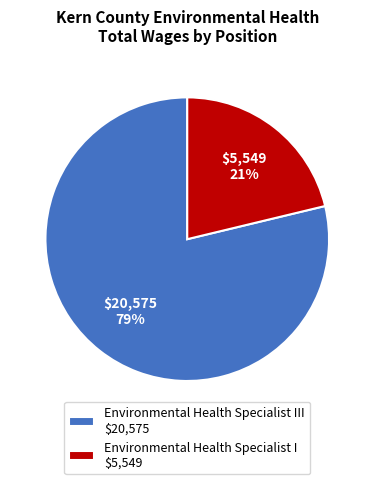

To the nearest percent, what is the average slice percentage?

50%